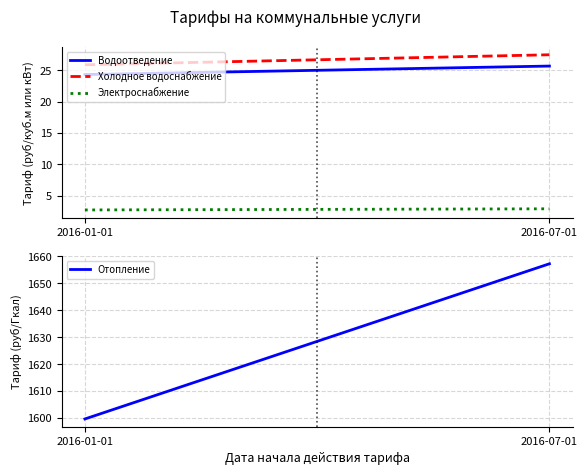

Reading right to left, transcribe all the data shown in this chart.

Водоотведение: 2016-07-01=25.6	2016-01-01=24.3
Холодное водоснабжение: 2016-07-01=27.4	2016-01-01=25.9
Электроснабжение: 2016-07-01=2.9	2016-01-01=2.7
Отопление: 2016-07-01=1657.3	2016-01-01=1599.6